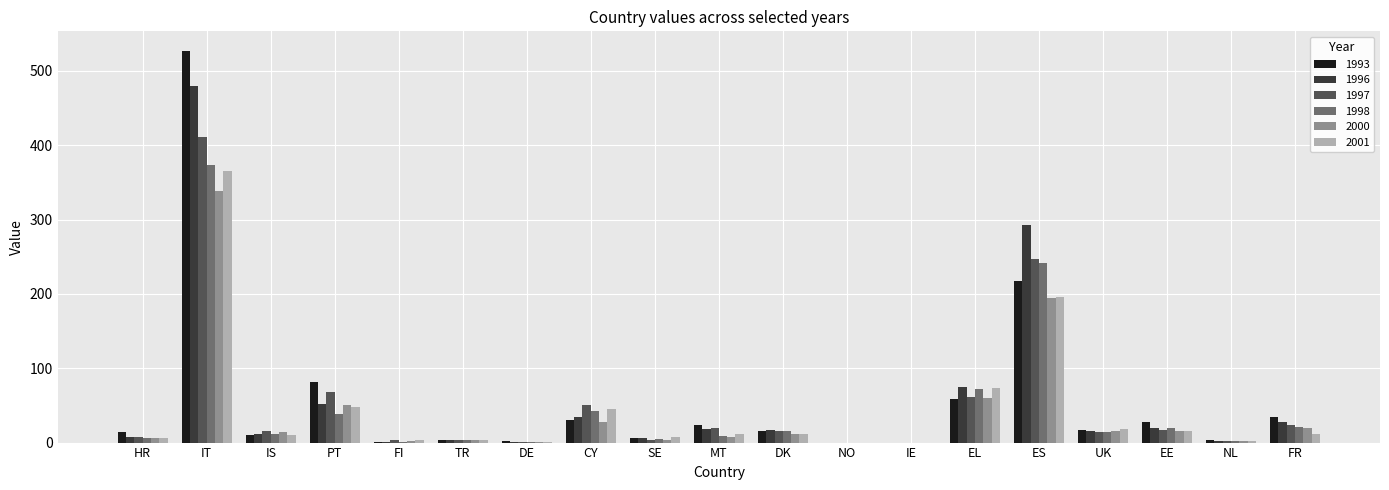

Which series has the largest range (max minus min)?

1993